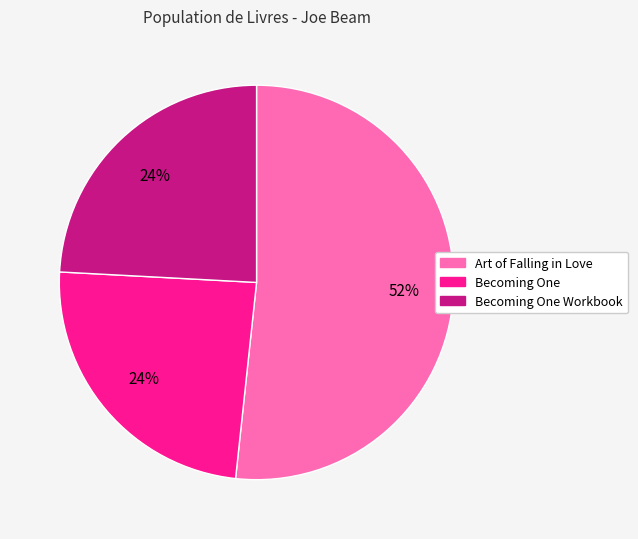

To the nearest percent, what portion does Art of Falling in Love represent?

52%